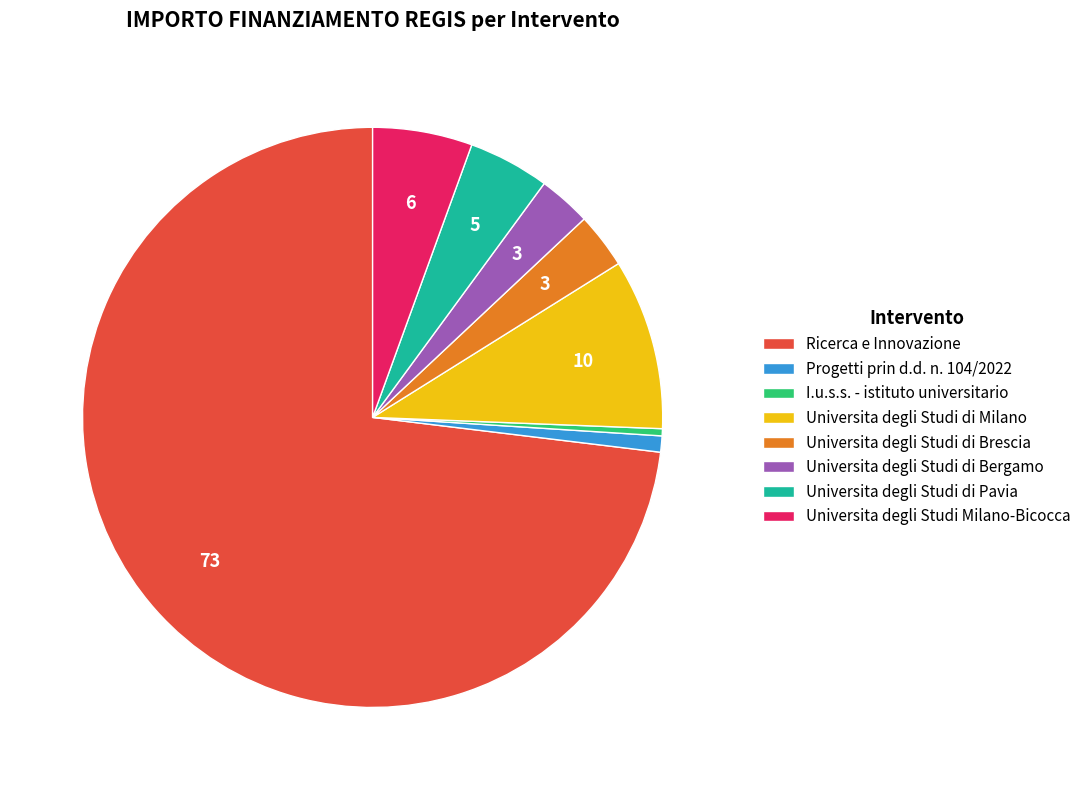

The I.u.s.s. - istituto universitario slice represents 0% of the pie. True or false?

True